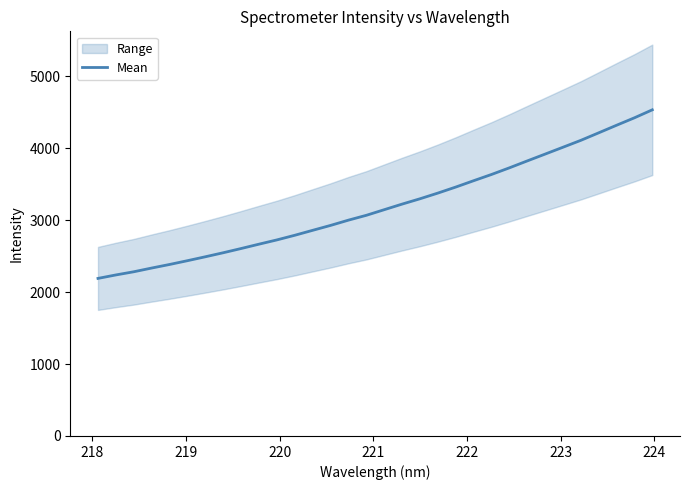

True or false: the data has more than 2 interior local peaks.

False